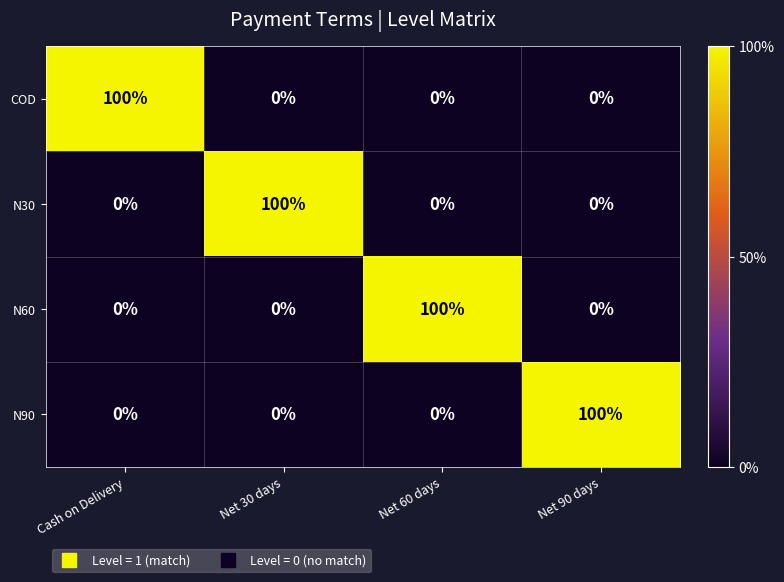

What is the spread (max minus min) of values at Net 30 days?

100